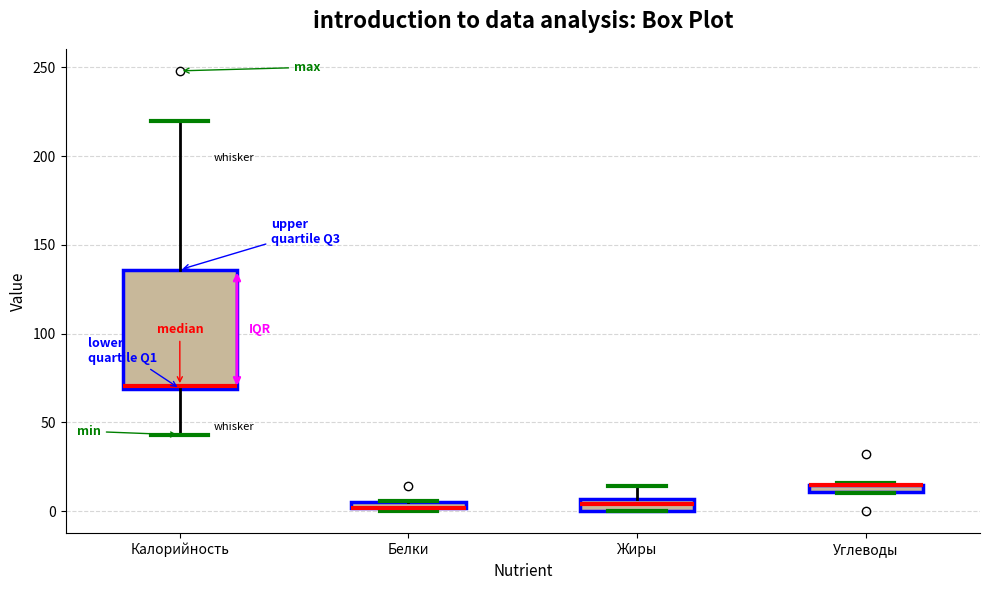

Where is the lower edge of the box for Углеводы on the y-axis? The values are not printed on the chart, so give them approximately, as read against the axis.

10